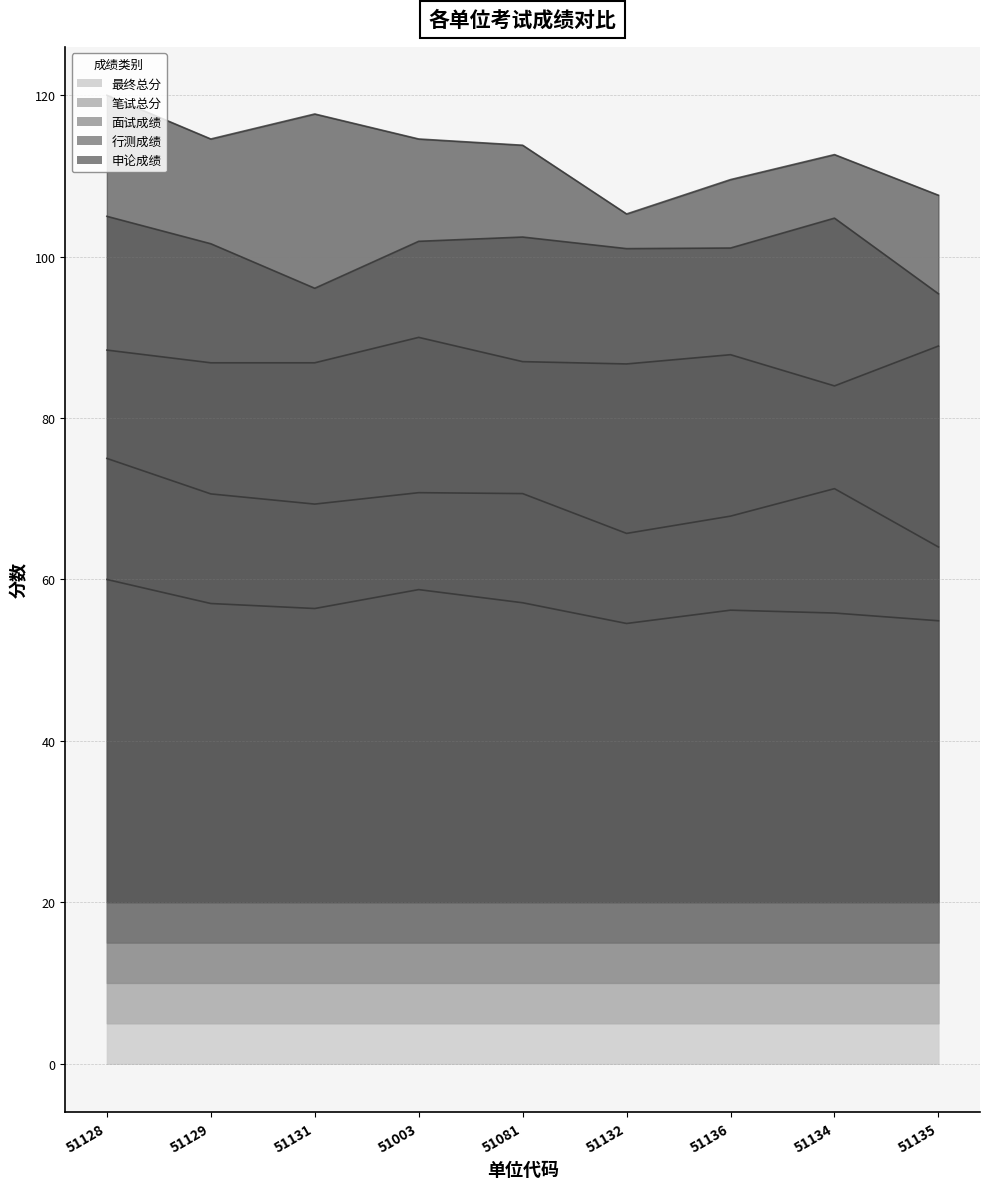

Reading left to right, extract all data points from this chart.

行测成绩: 51128=105.0	51129=101.6	51131=96.1	51003=101.9	51081=102.4	51132=101.0	51136=101.1	51134=104.8	51135=95.4
申论成绩: 51128=120.0	51129=114.6	51131=117.7	51003=114.6	51081=113.8	51132=105.3	51136=109.5	51134=112.6	51135=107.6
笔试总分: 51128=75.0	51129=70.6	51131=69.3	51003=70.8	51081=70.6	51132=65.7	51136=67.8	51134=71.3	51135=64.0
面试成绩: 51128=88.4	51129=86.8	51131=86.8	51003=90.0	51081=87.0	51132=86.7	51136=87.9	51134=84.0	51135=88.9
最终总分: 51128=60.0	51129=57.0	51131=56.4	51003=58.7	51081=57.1	51132=54.5	51136=56.2	51134=55.8	51135=54.9